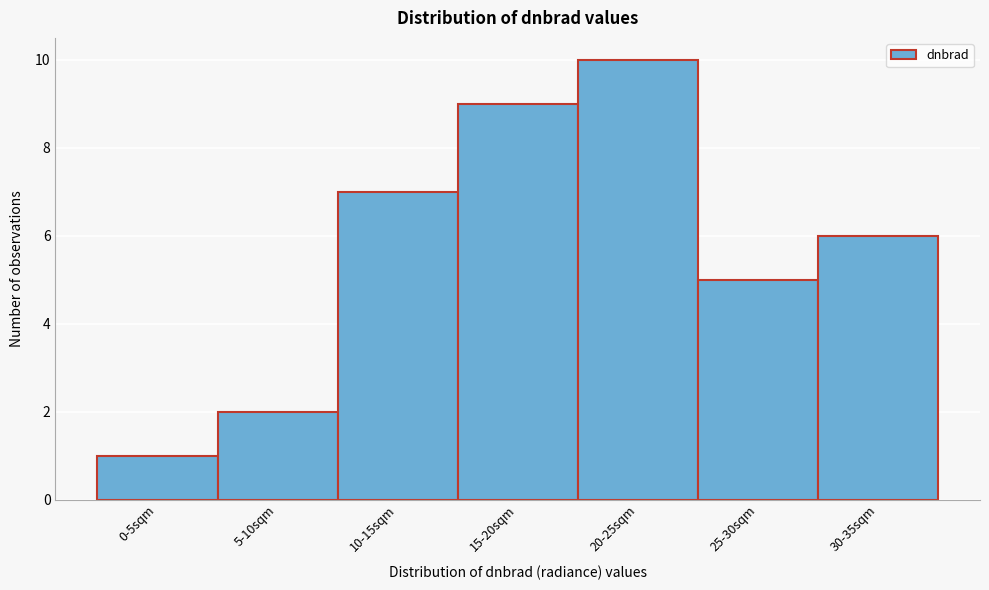

Reading left to right, transcribe all the data shown in this chart.

1	2	7	9	10	5	6